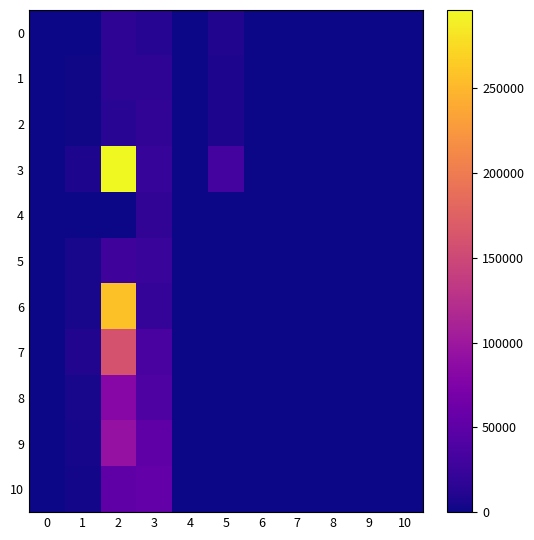

How many distinct data groups are displayed?

11